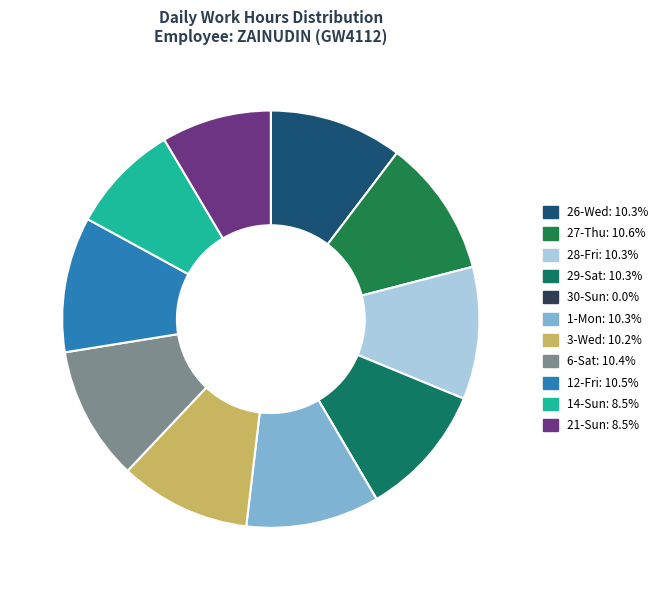

To the nearest percent, what is the combined percentage of 6-Sat and 1-Mon?

21%